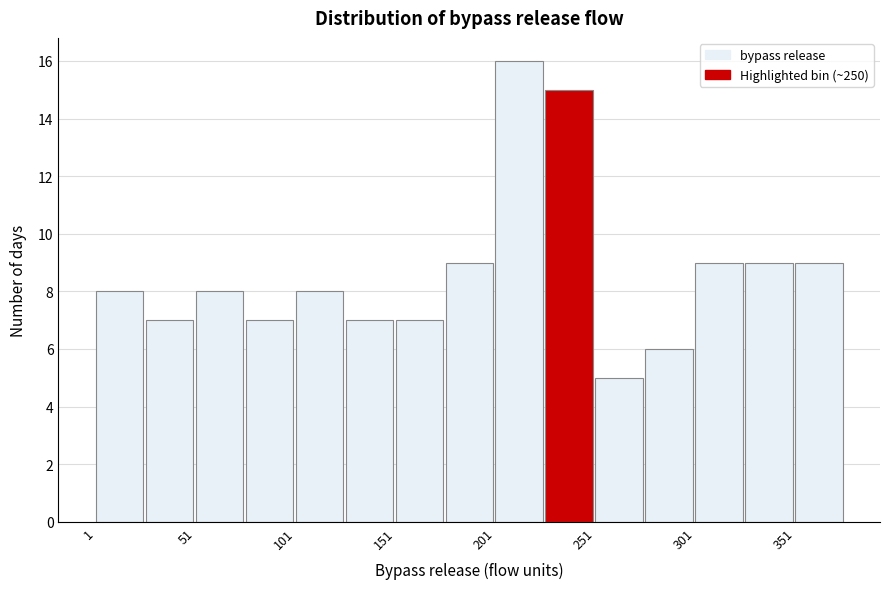

Read against the x-axis, roughly where is the centre of the tallest bar?

210